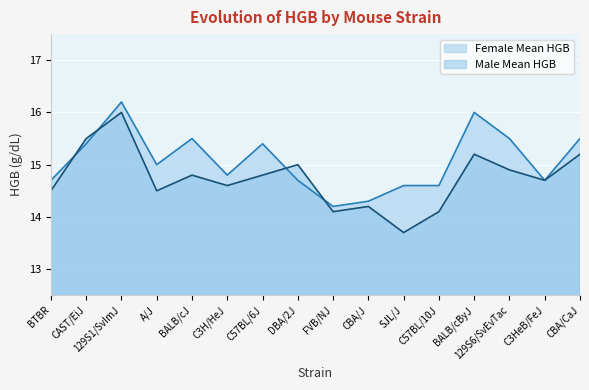

At which category does Female Mean HGB reach its first local peak?

129S1/SvImJ